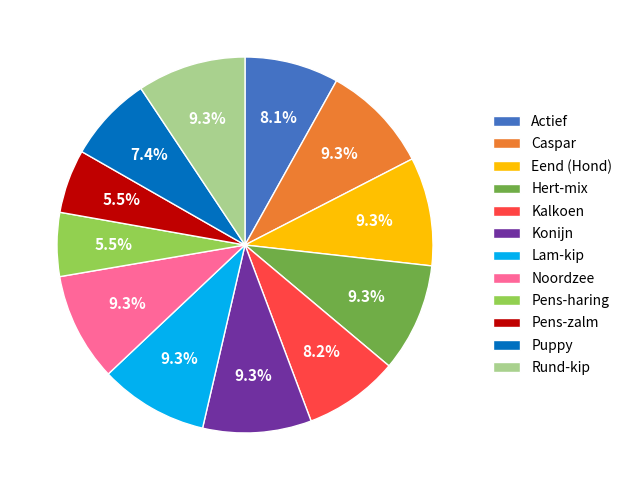

Is Puppy the majority of the pie?

No